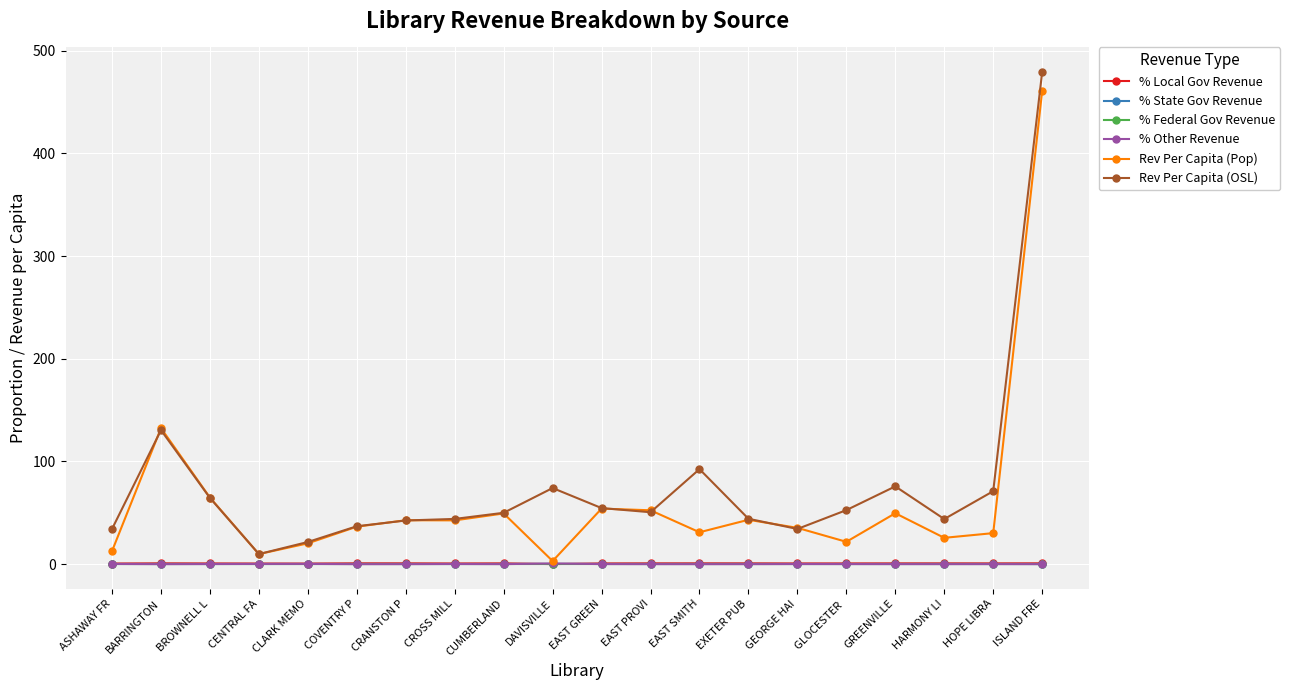

At which category is the sum across all series the highest?

ISLAND FRE